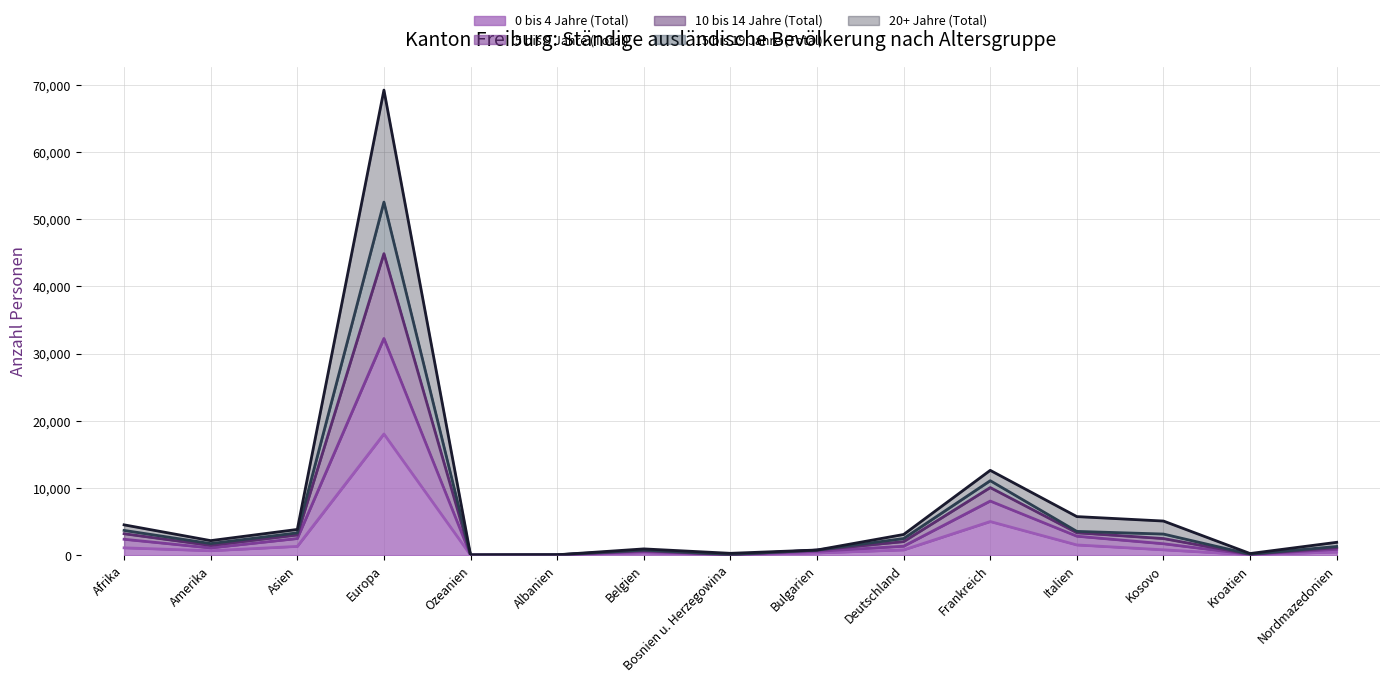

Which series changed the most between Amerika and Nordmazedonien?

15 bis 19 Jahre (Total)